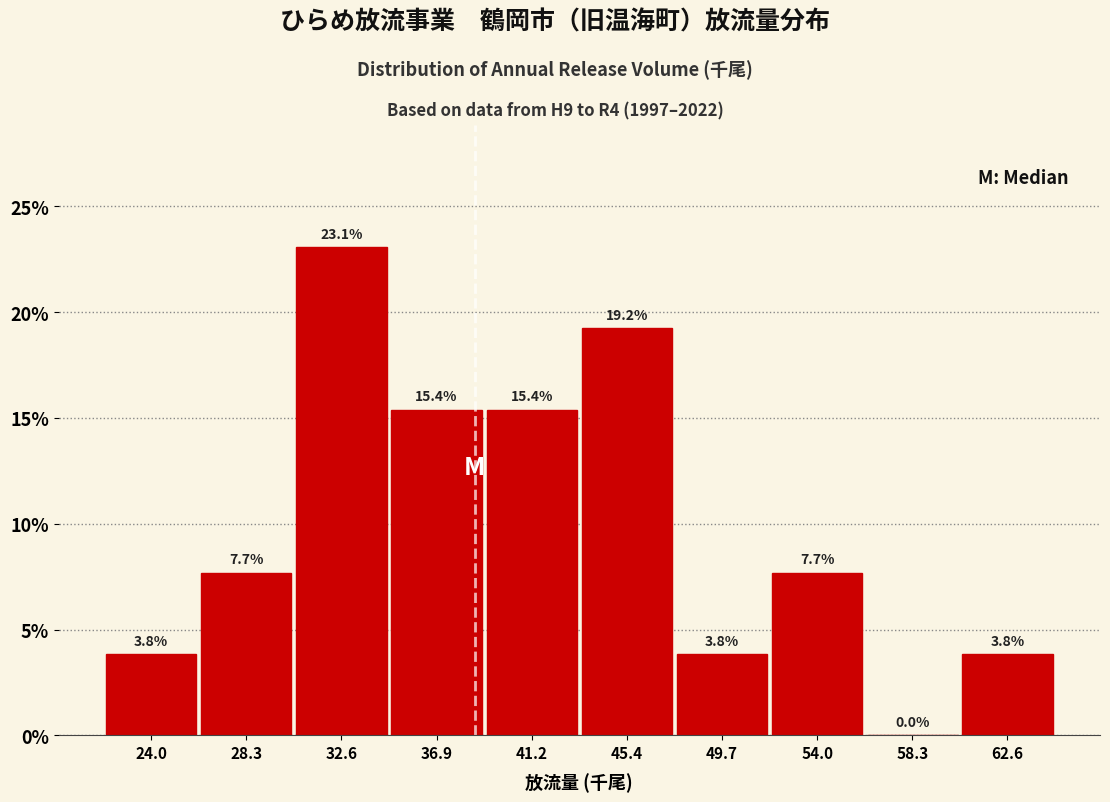

What is the height of the bar covering 26.0 to 30.5 on the x-axis? The bar edges are not printed on the chart, so give them approximately, as read against the axis.

7.7